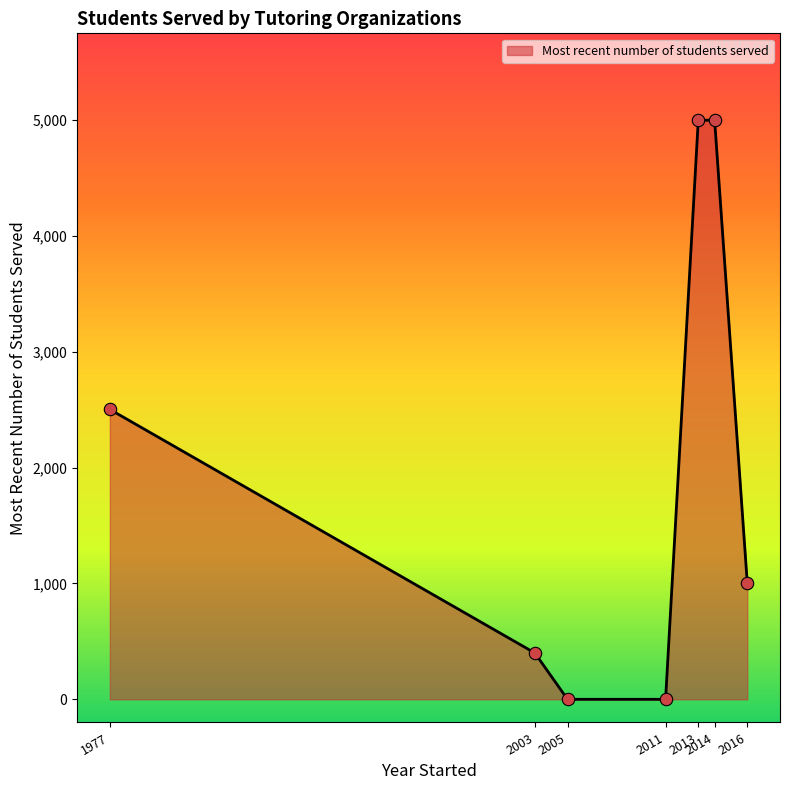

Between 2005 and 2014, which is larger?

2014